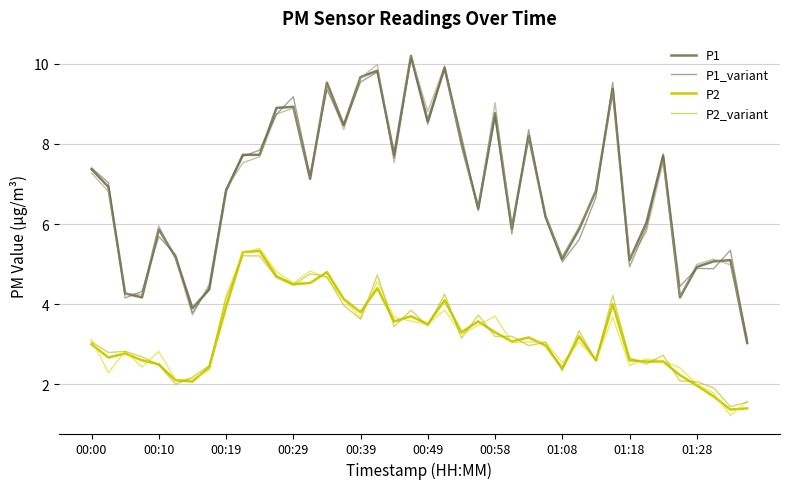

What is the sum of the P1 values at 00:39 and 26?

14.1